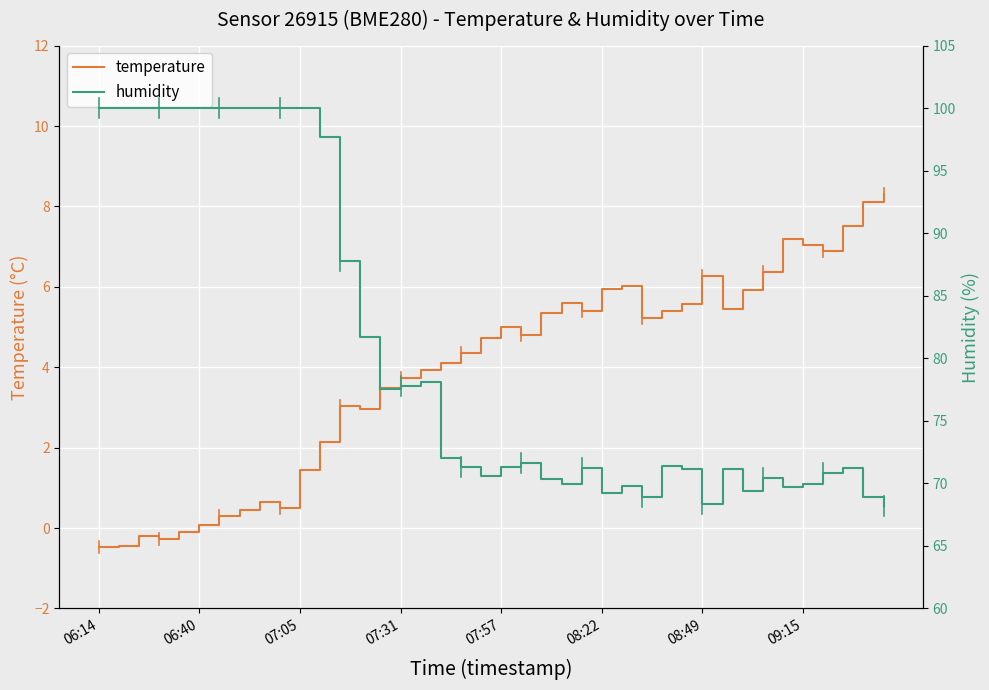

At 18, list the series in order from largest to smallest.

humidity, temperature